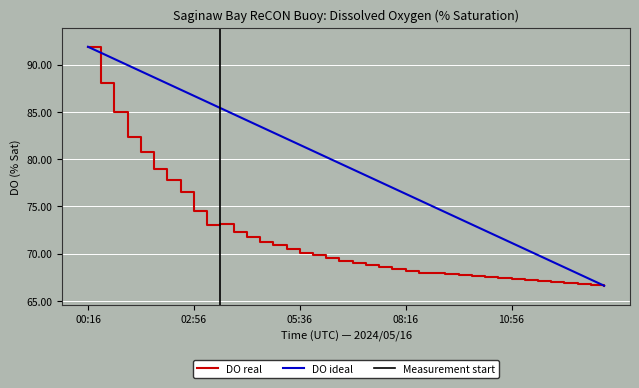

At which category does the data reach its first local peak?

2024/05/16 03:36